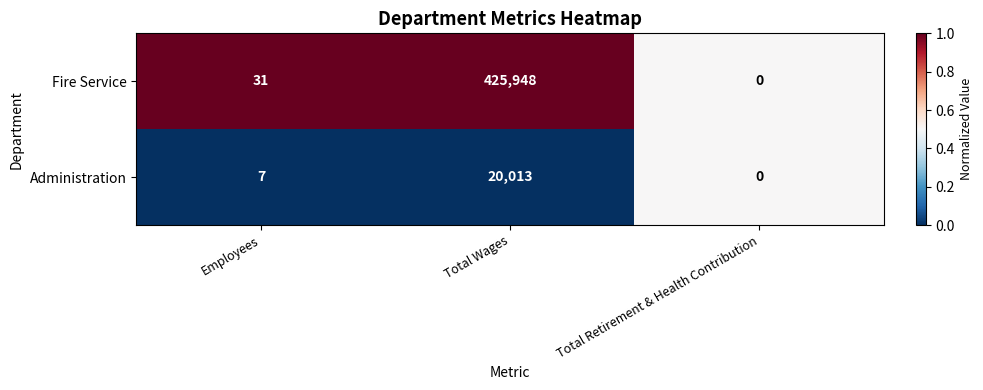

Rank the series by their average value, from highest to lowest.

Fire Service, Administration